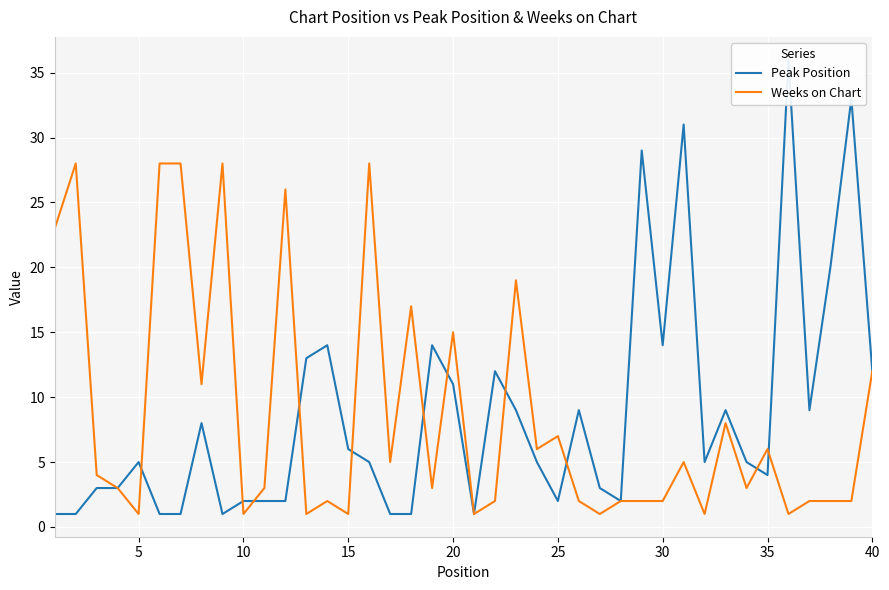

What is the maximum value for Weeks on Chart?

28